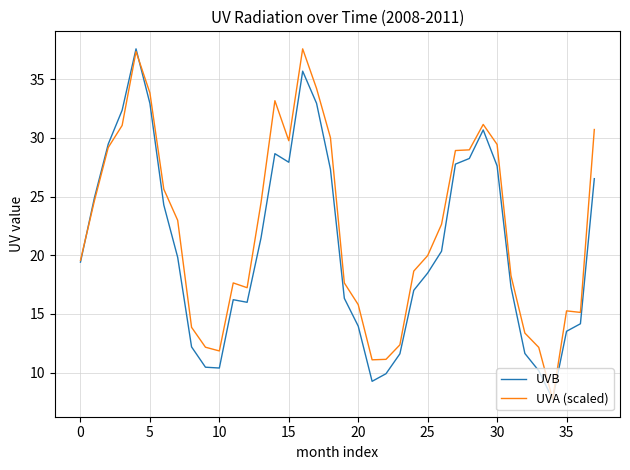

Which series has the largest total across all categories?

UVA (scaled)